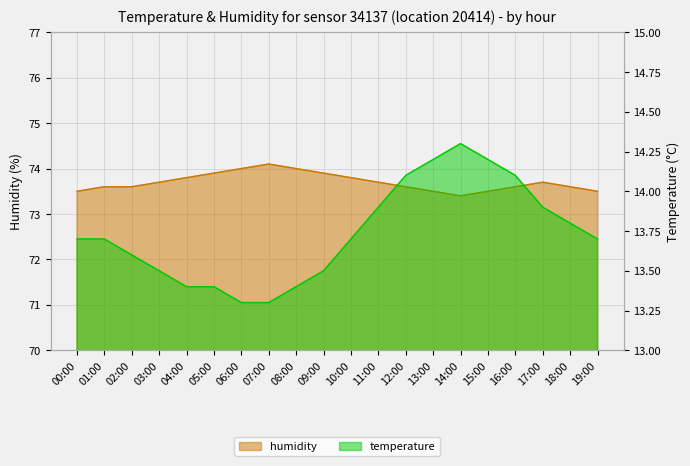

At which label is humidity closest to 73?

14:00